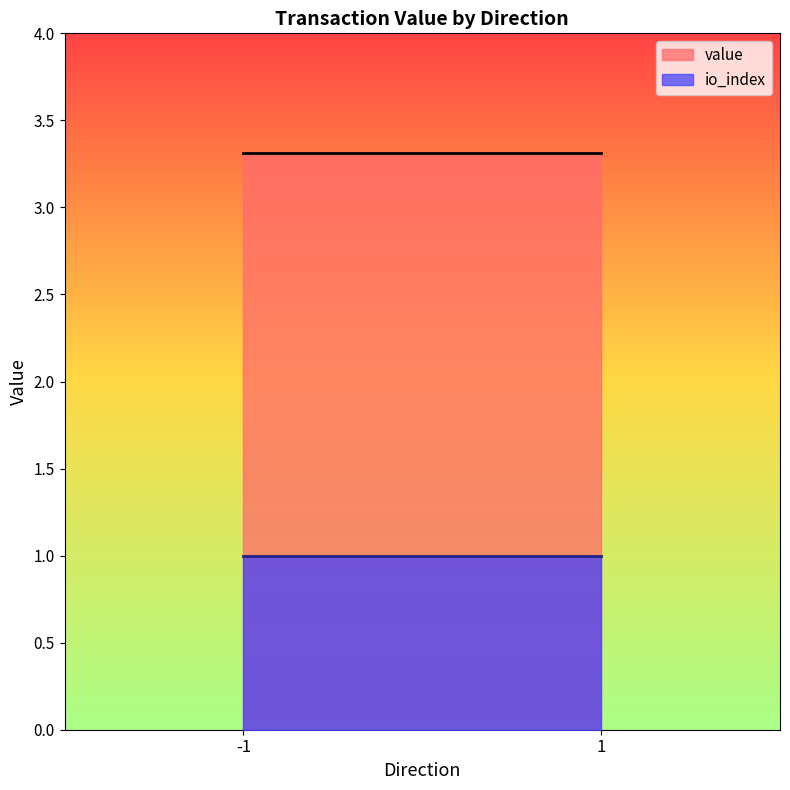

True or false: io_index and value cross at least once.

False